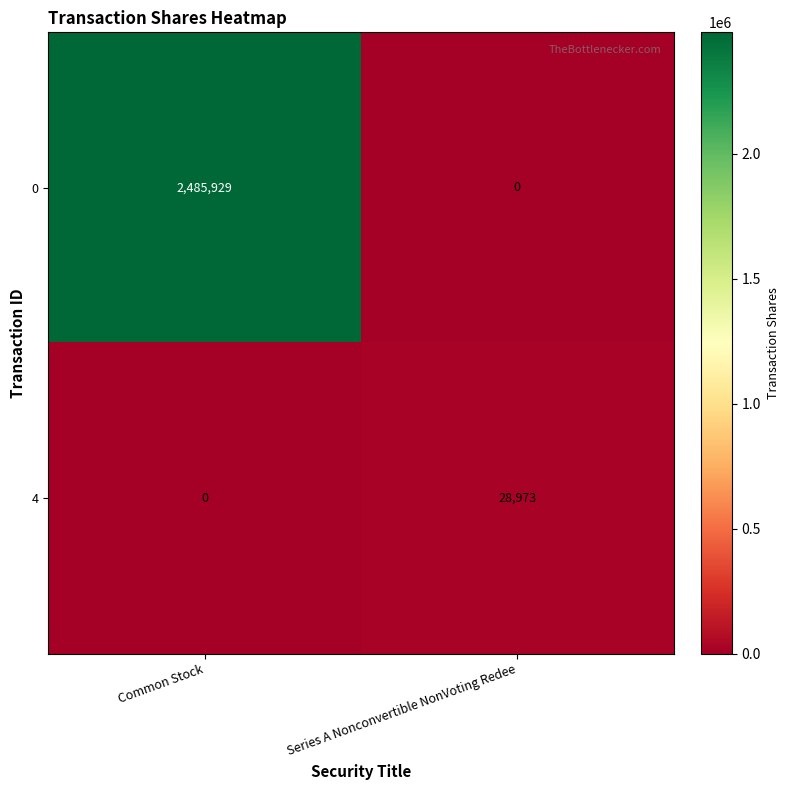

Reading left to right, what are all the values shown in this chart?

0: 2485929	0
4: 0	28973